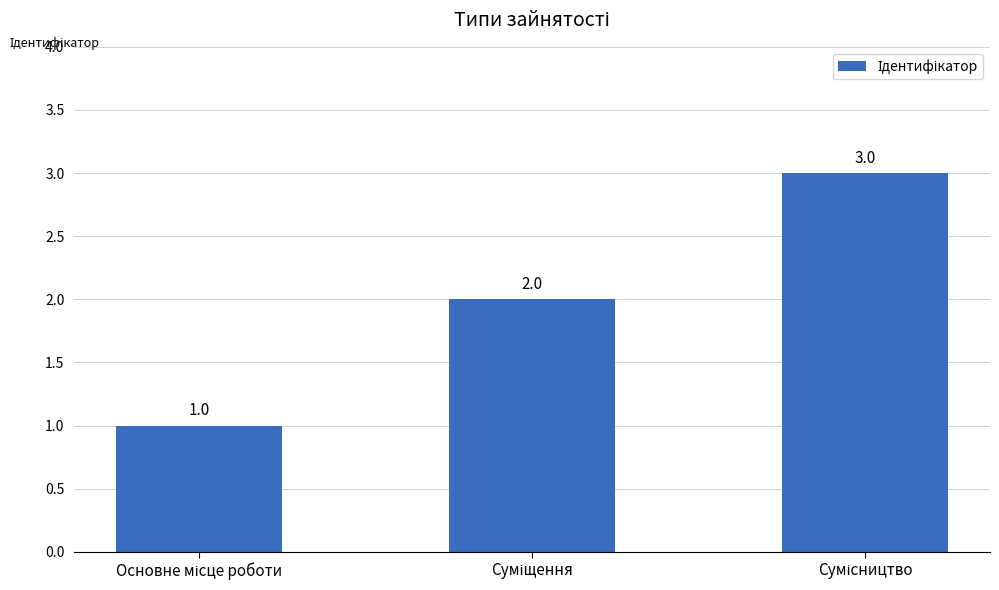

How many series are shown in this chart?

1